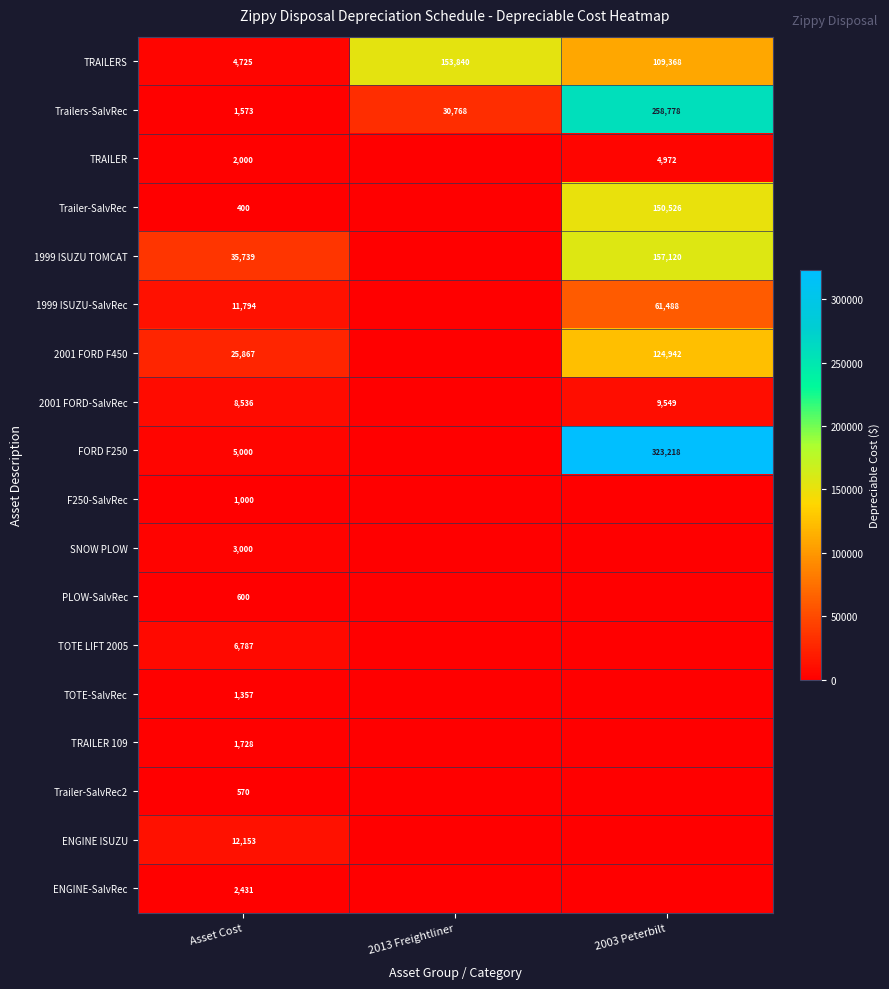

What is the spread (max minus min) of values at 2003 Peterbilt?

323218.0